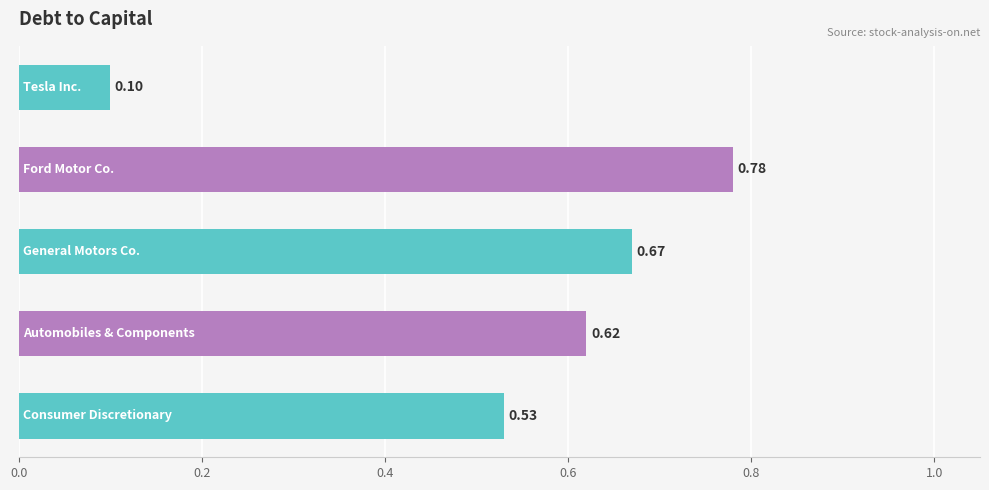

What is the sum of all values?

2.7